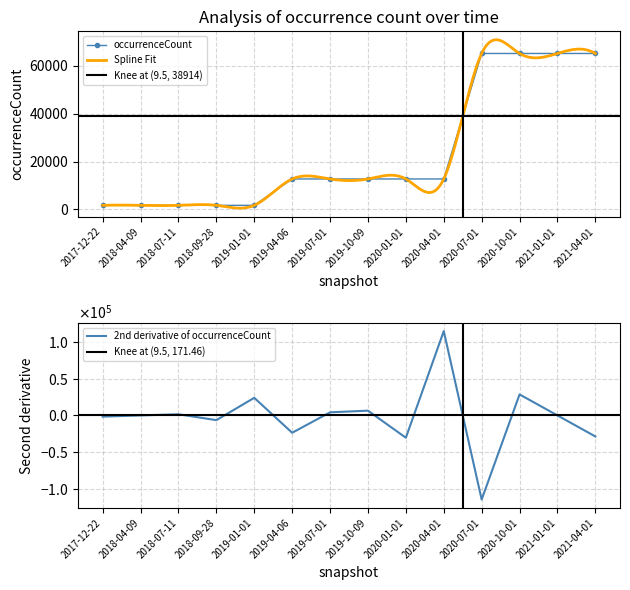

List the labels in order of value, smallest first.

2017-12-22, 2018-04-09, 2018-07-11, 2018-09-28, 2019-01-01, 2019-04-06, 2019-07-01, 2019-10-09, 2020-01-01, 2020-04-01, 2020-07-01, 2020-10-01, 2021-01-01, 2021-04-01